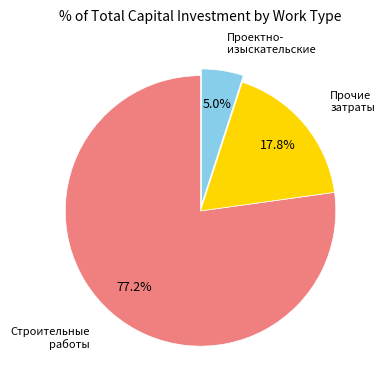

Is there a majority slice in this chart?

Yes